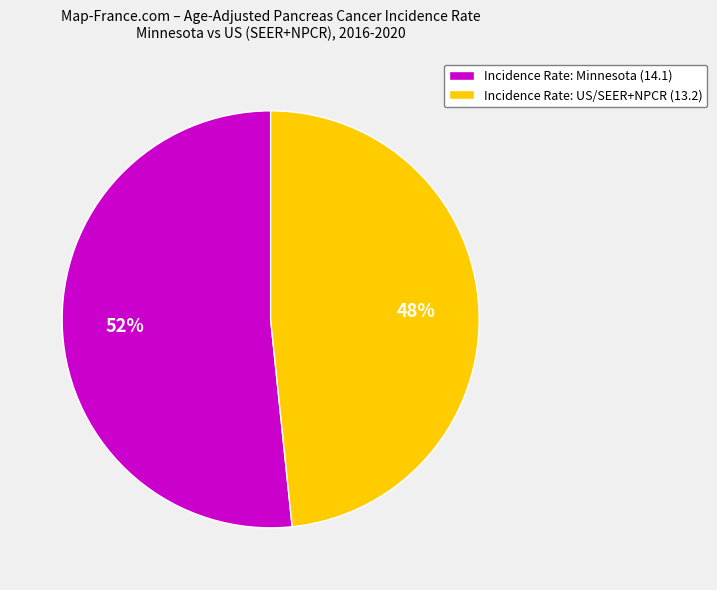

Do Incidence Rate: Minnesota (14.1) and Incidence Rate: US/SEER+NPCR (13.2) together represent more than half of the pie?

Yes